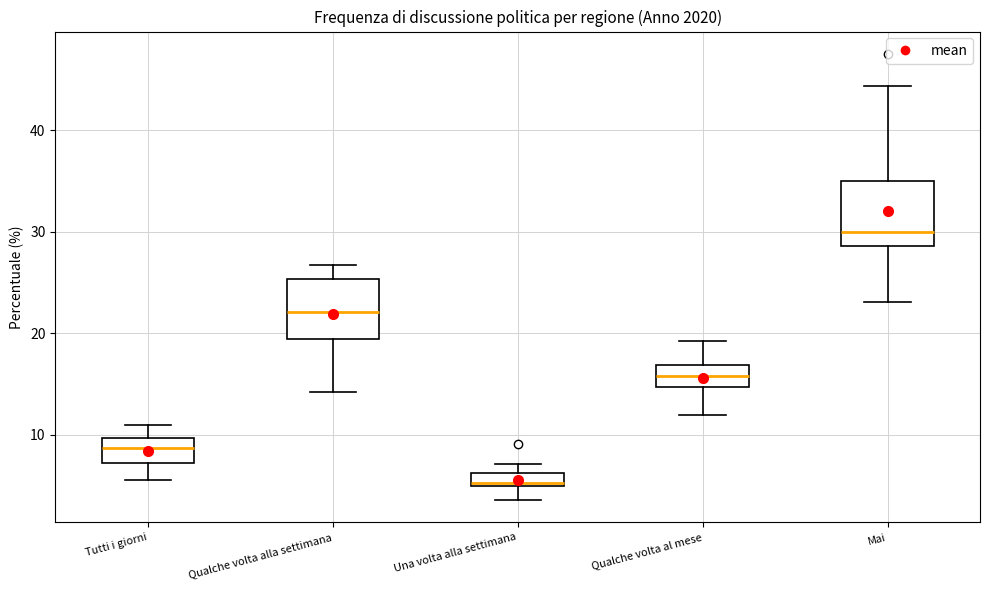

Which box has the lowest median line?

Una volta alla settimana